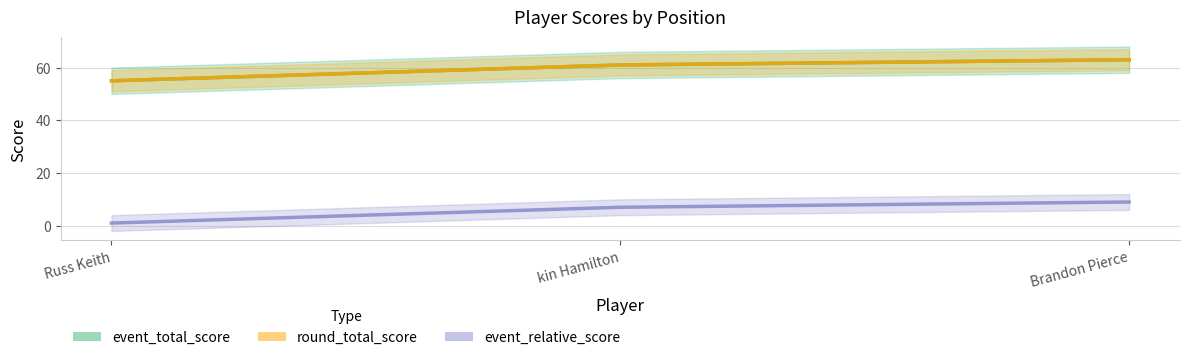

Reading right to left, extract all data points from this chart.

event_total_score: Brandon Pierce=63	kin Hamilton=61	Russ Keith=55
round_total_score: Brandon Pierce=63	kin Hamilton=61	Russ Keith=55
event_relative_score: Brandon Pierce=9	kin Hamilton=7	Russ Keith=1